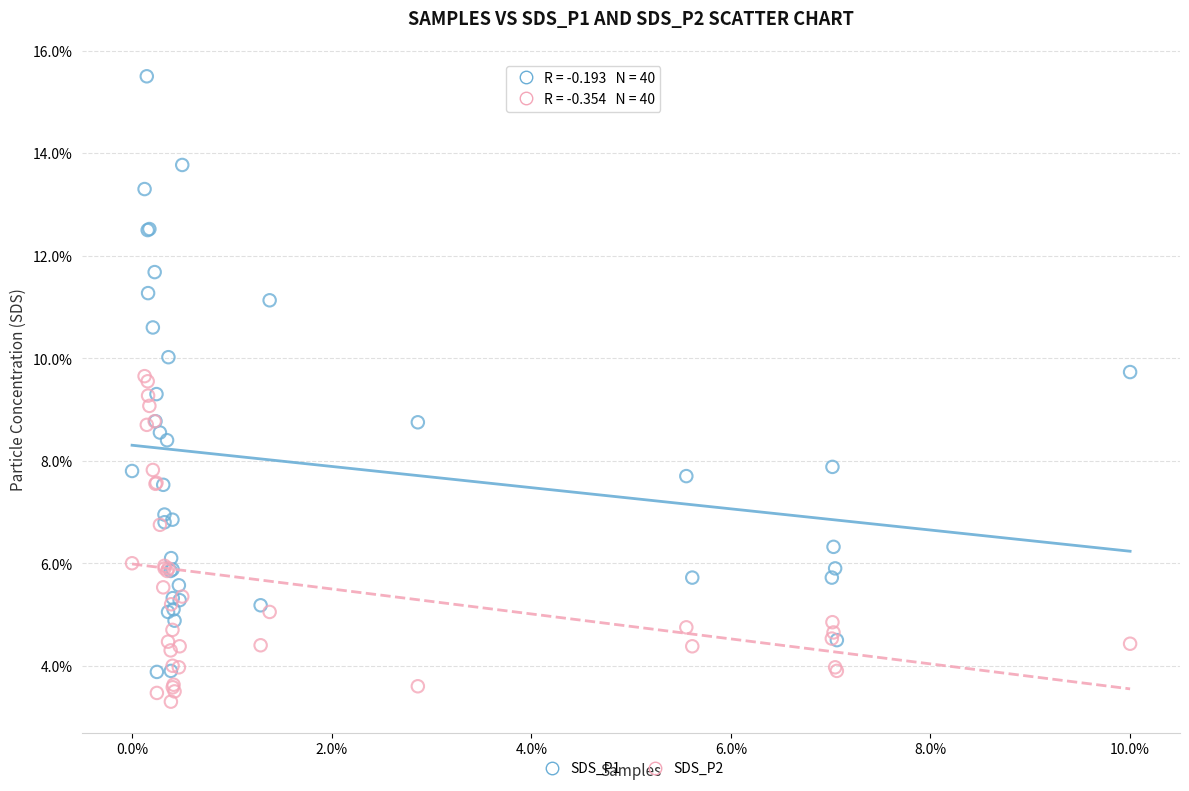

Which series reaches the minimum Y coordinate?

SDS_P2